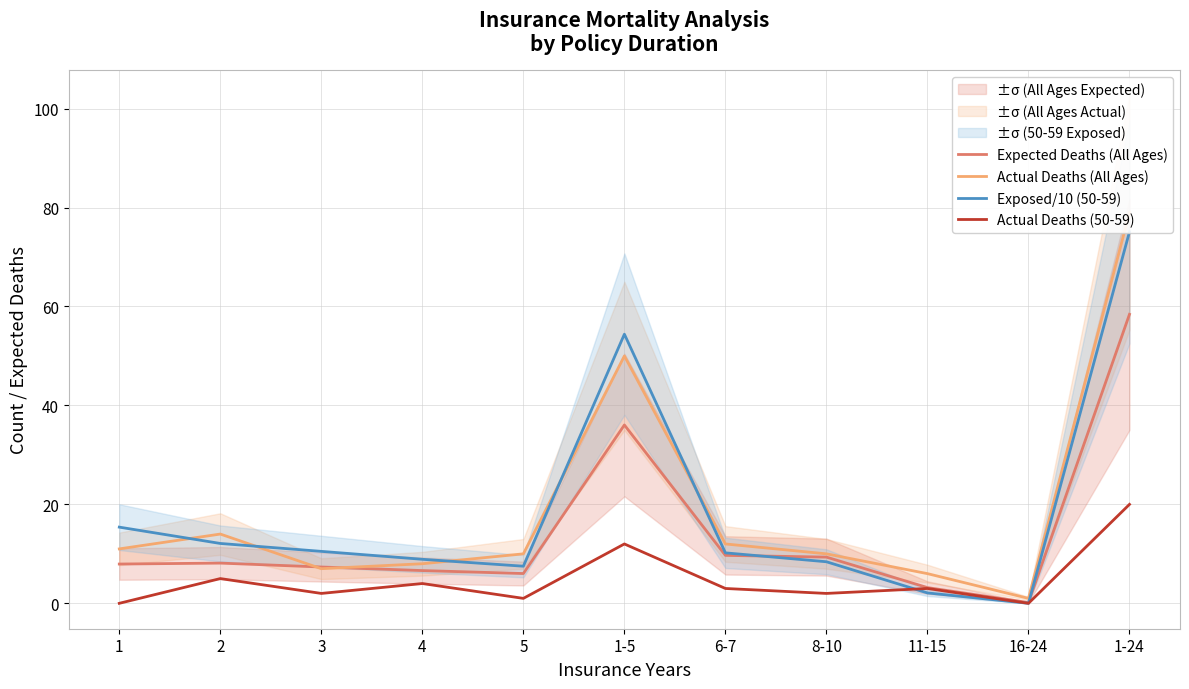

True or false: Exposed/10 (50-59) has a value of 2.1 at 3.

False